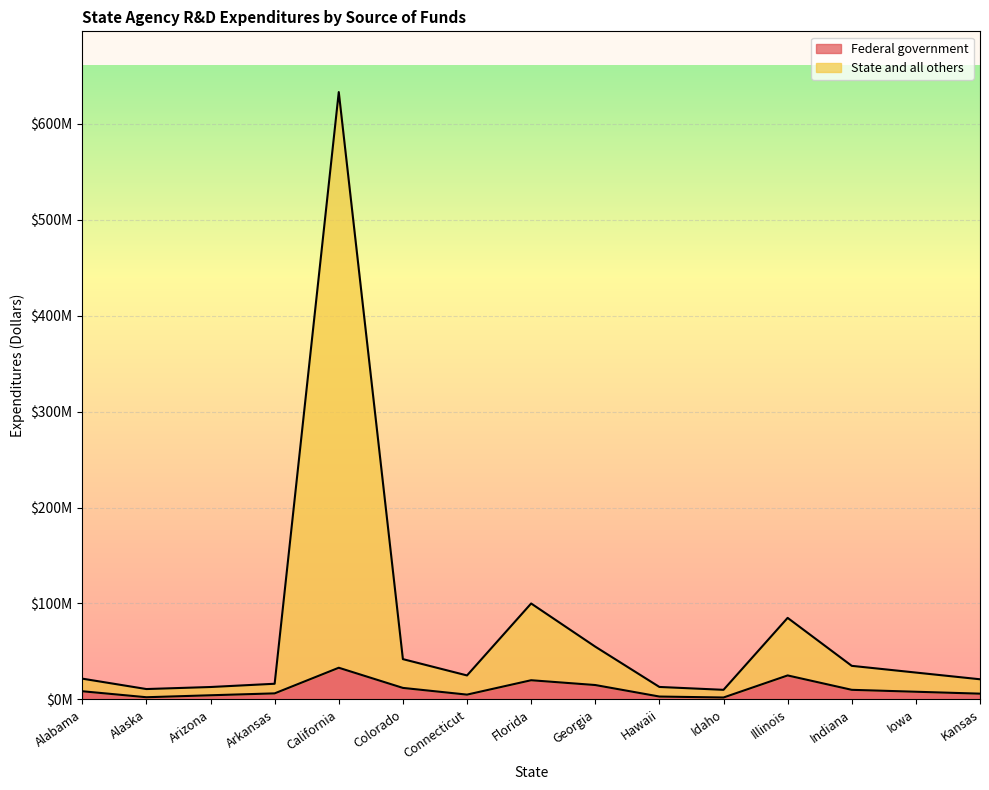

What is the difference between the Federal government values at Georgia and Florida?

5000000